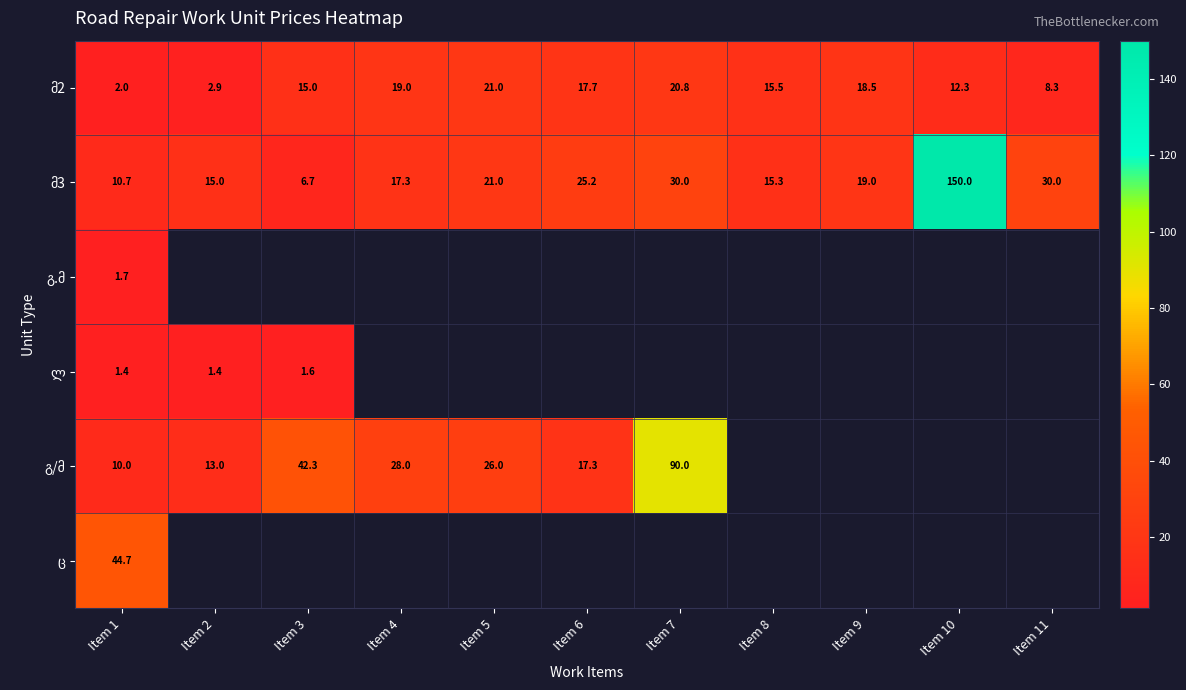

What is the difference between the highest and lowest values at Item 1?

43.3